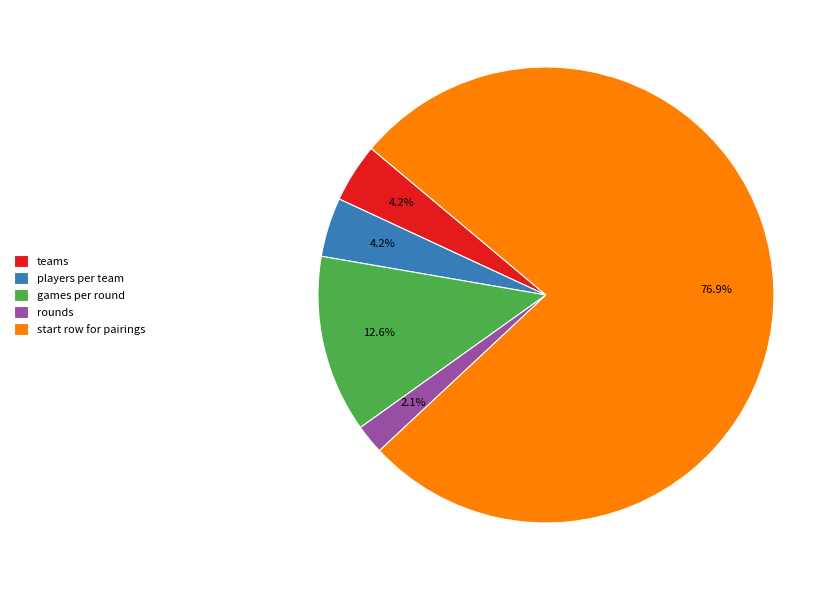

To the nearest percent, what percentage of the pie is start row for pairings?

77%